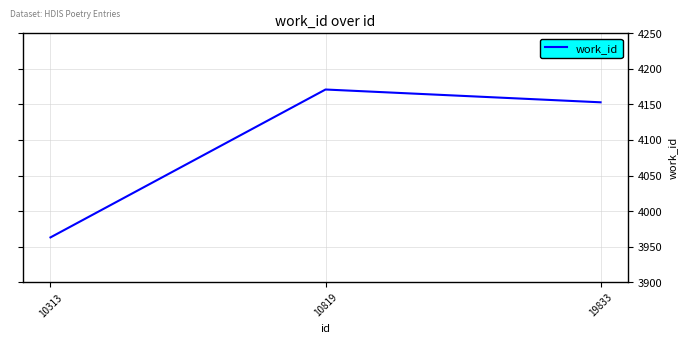

Reading right to left, extract all data points from this chart.

19833=4153	10819=4171	10313=3963